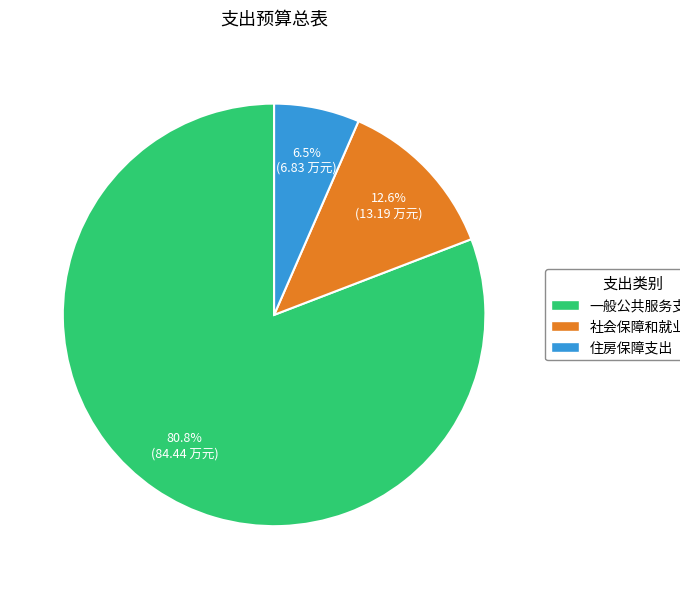

What percentage is NOT represented by 住房保障支出?

93.5%